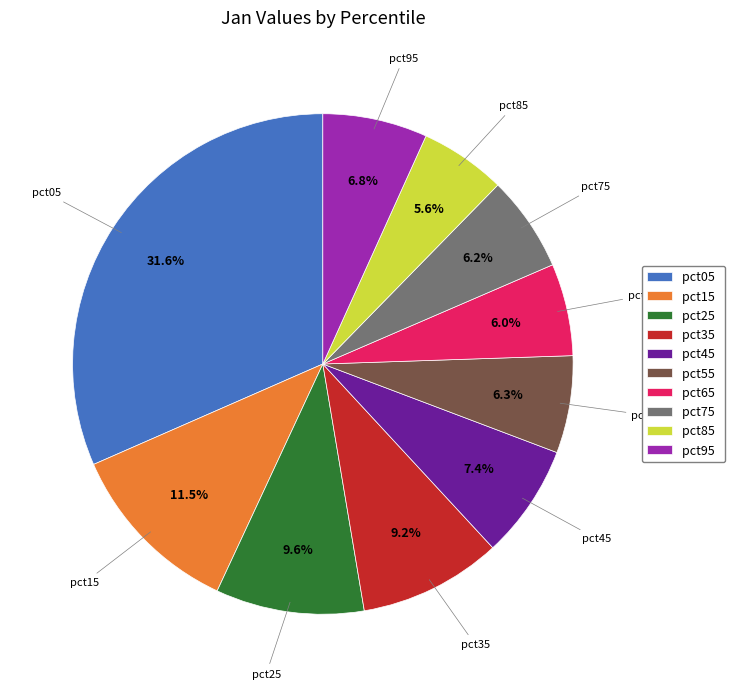

Does any single category account for the majority?

No